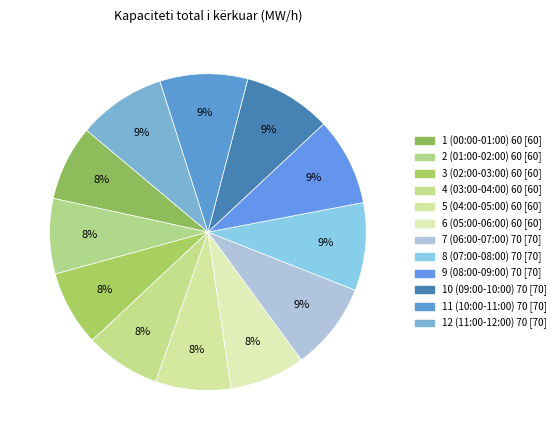

Count the number of slices in the pie.

12